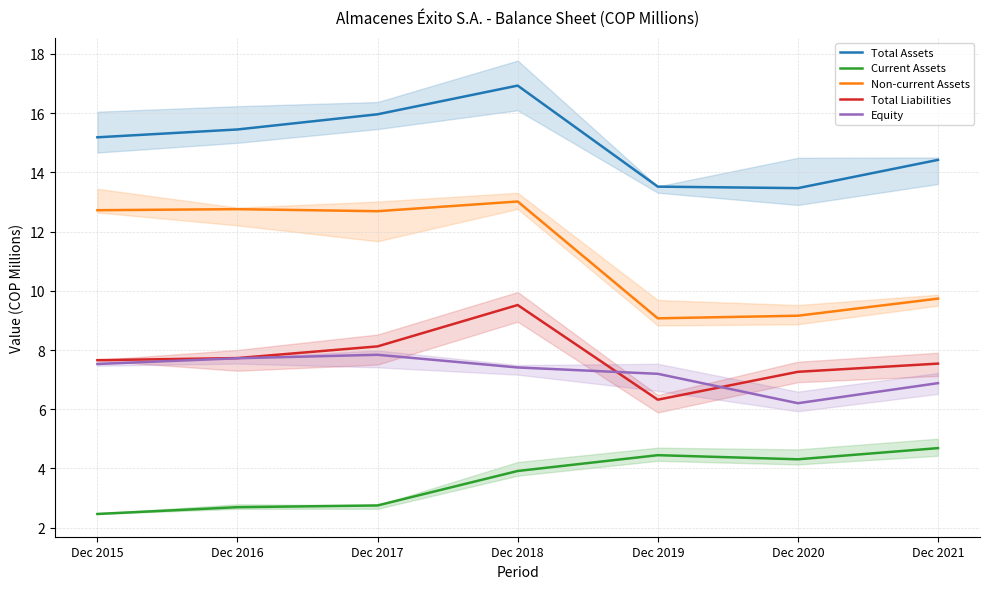

Where does the Total Liabilities series first go above 7?

Dec 2015